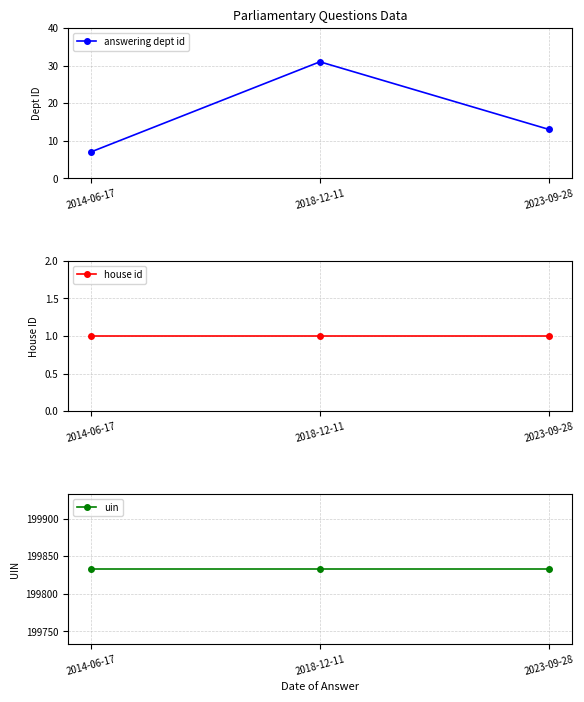

What position from the right is 2023-09-28?

1